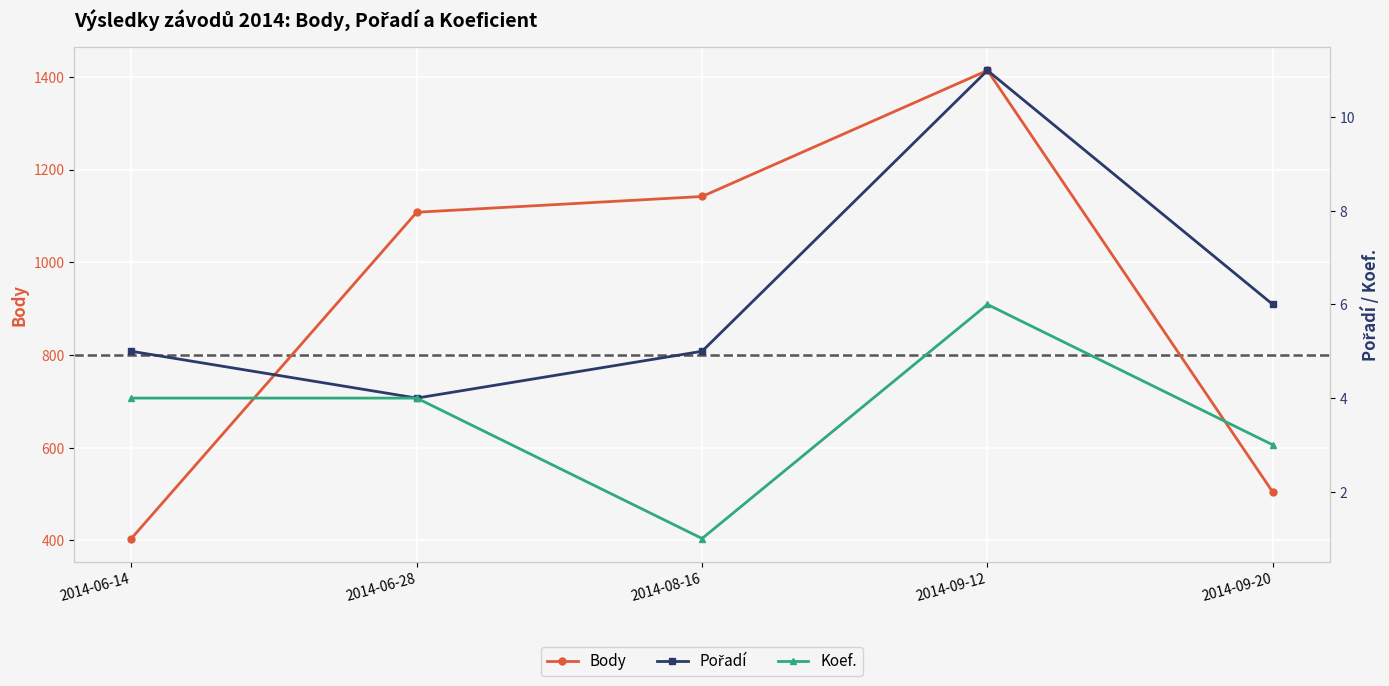

List the labels in order of Body value, largest first.

2014-09-12, 2014-08-16, 2014-06-28, 2014-09-20, 2014-06-14